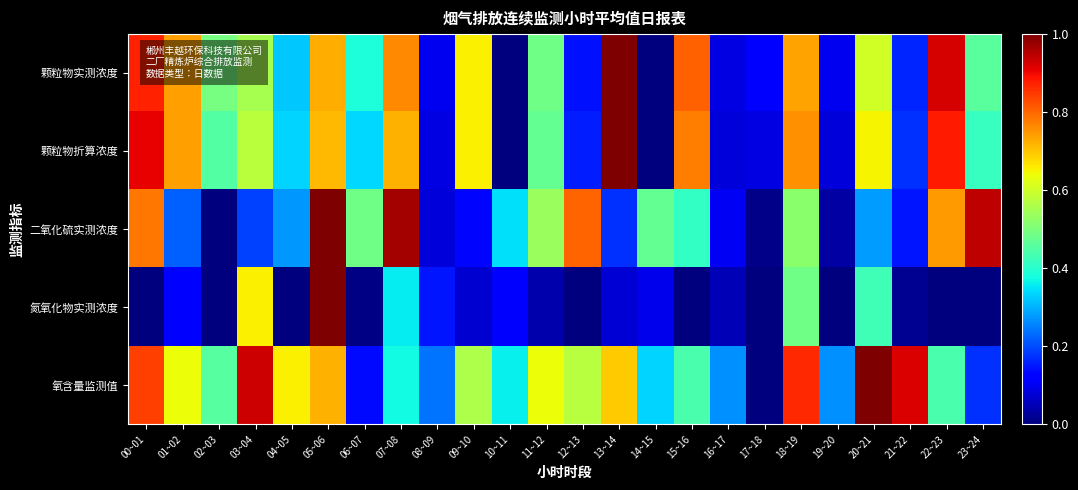

Reading right to left, transcribe all the data shown in this chart.

颗粒物实测浓度: 23~24=0.5	22~23=0.9	21~22=0.2	20~21=0.6	19~20=0.1	18~19=0.7	17~18=0.1	16~17=0.1	15~16=0.8	14~15=0.0	13~14=1.0	12~13=0.1	11~12=0.5	10~11=0.0	09~10=0.7	08~09=0.1	07~08=0.8	06~07=0.4	05~06=0.7	04~05=0.3	03~04=0.6	02~03=0.5	01~02=0.7	00~01=0.9
颗粒物折算浓度: 23~24=0.4	22~23=0.9	21~22=0.2	20~21=0.6	19~20=0.1	18~19=0.8	17~18=0.1	16~17=0.1	15~16=0.8	14~15=0.0	13~14=1.0	12~13=0.2	11~12=0.5	10~11=0.0	09~10=0.7	08~09=0.1	07~08=0.7	06~07=0.3	05~06=0.7	04~05=0.3	03~04=0.6	02~03=0.5	01~02=0.7	00~01=0.9
二氧化硫实测浓度: 23~24=0.9	22~23=0.7	21~22=0.1	20~21=0.3	19~20=0.0	18~19=0.5	17~18=0.0	16~17=0.1	15~16=0.4	14~15=0.5	13~14=0.2	12~13=0.8	11~12=0.5	10~11=0.3	09~10=0.1	08~09=0.1	07~08=1.0	06~07=0.5	05~06=1.0	04~05=0.3	03~04=0.2	02~03=0.0	01~02=0.2	00~01=0.8
氮氧化物实测浓度: 23~24=0.0	22~23=0.0	21~22=0.0	20~21=0.4	19~20=0.0	18~19=0.5	17~18=0.0	16~17=0.0	15~16=0.0	14~15=0.1	13~14=0.1	12~13=0.0	11~12=0.0	10~11=0.1	09~10=0.1	08~09=0.1	07~08=0.4	06~07=0.0	05~06=1.0	04~05=0.0	03~04=0.7	02~03=0.0	01~02=0.1	00~01=0.0
氧含量监测值: 23~24=0.2	22~23=0.4	21~22=0.9	20~21=1.0	19~20=0.3	18~19=0.9	17~18=0.0	16~17=0.3	15~16=0.4	14~15=0.3	13~14=0.7	12~13=0.6	11~12=0.6	10~11=0.4	09~10=0.6	08~09=0.2	07~08=0.4	06~07=0.1	05~06=0.7	04~05=0.7	03~04=0.9	02~03=0.5	01~02=0.6	00~01=0.8